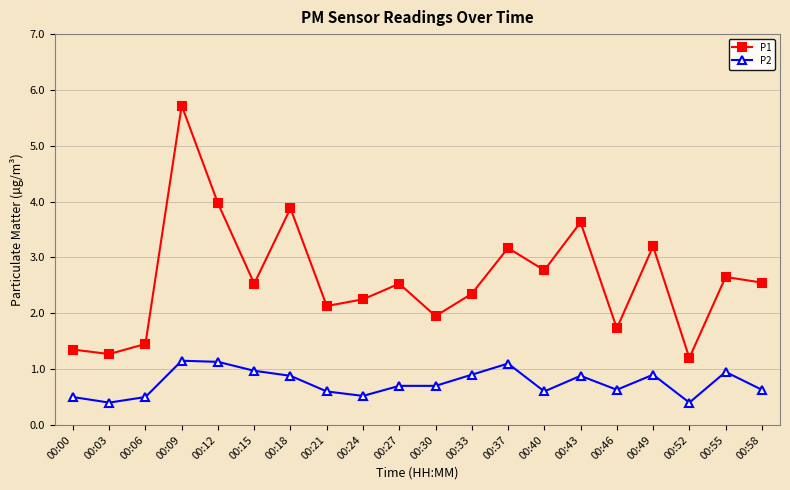

Is it true that P1 equals 2.1 at 00:21?

True